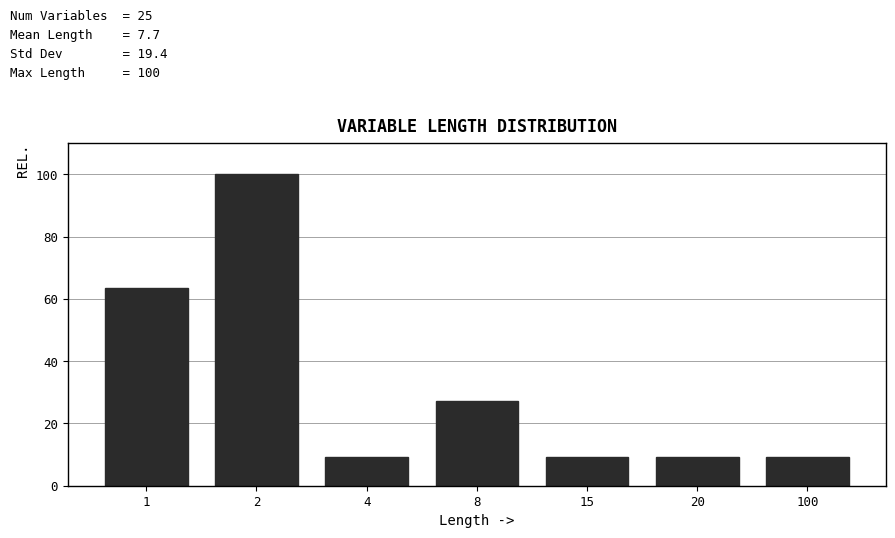

Reading left to right, extract all data points from this chart.

63.6	100.0	9.1	27.3	9.1	9.1	9.1